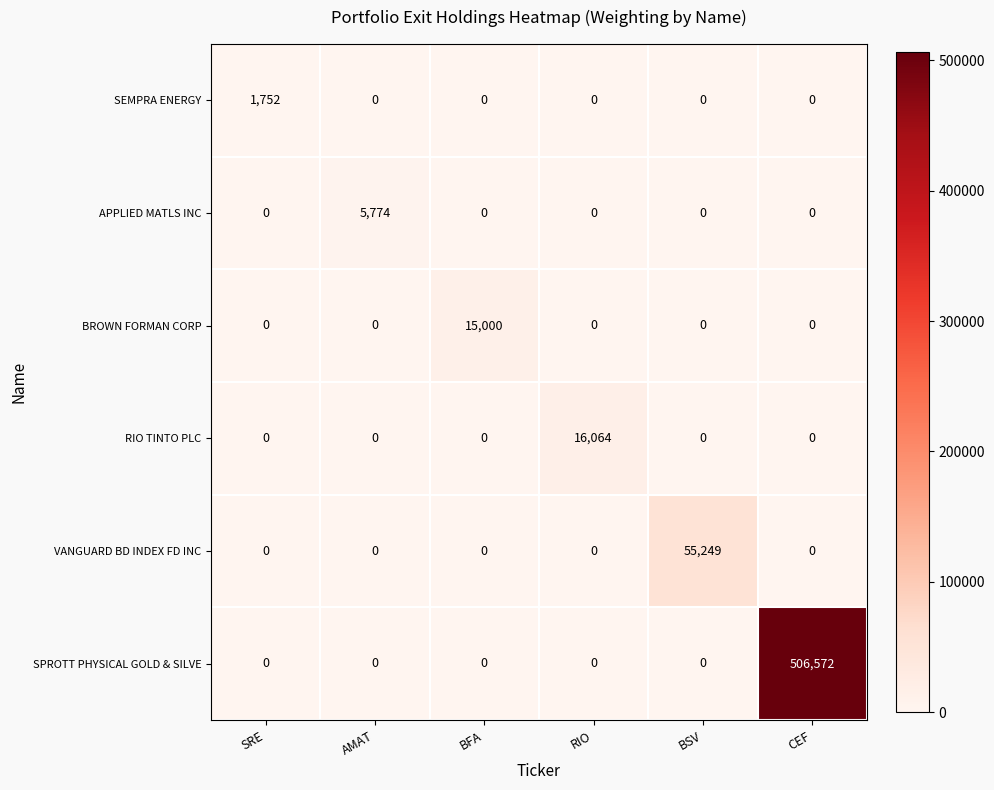

Between SRE and BSV, which series saw the biggest shift?

VANGUARD BD INDEX FD INC